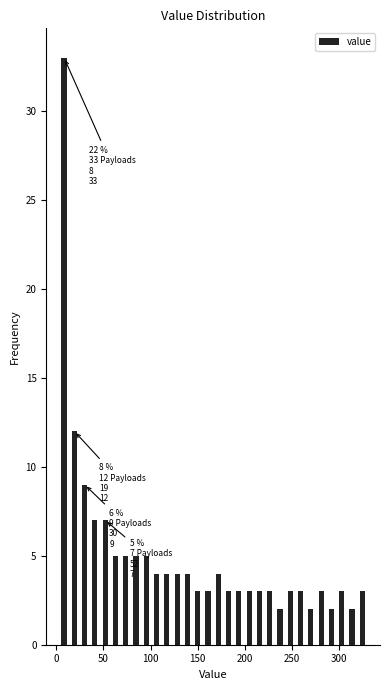

Around what value on the x-axis is the tallest bar? Give the approximate position of its centre, as read against the axis.

10